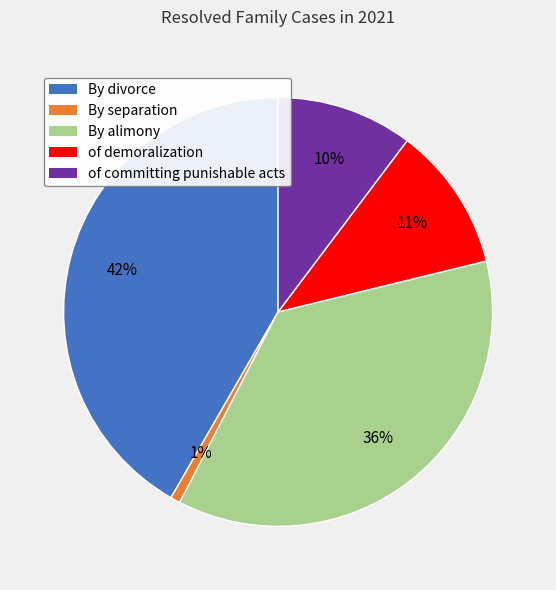

Is the sum of of committing punishable acts and By separation greater than half?

No